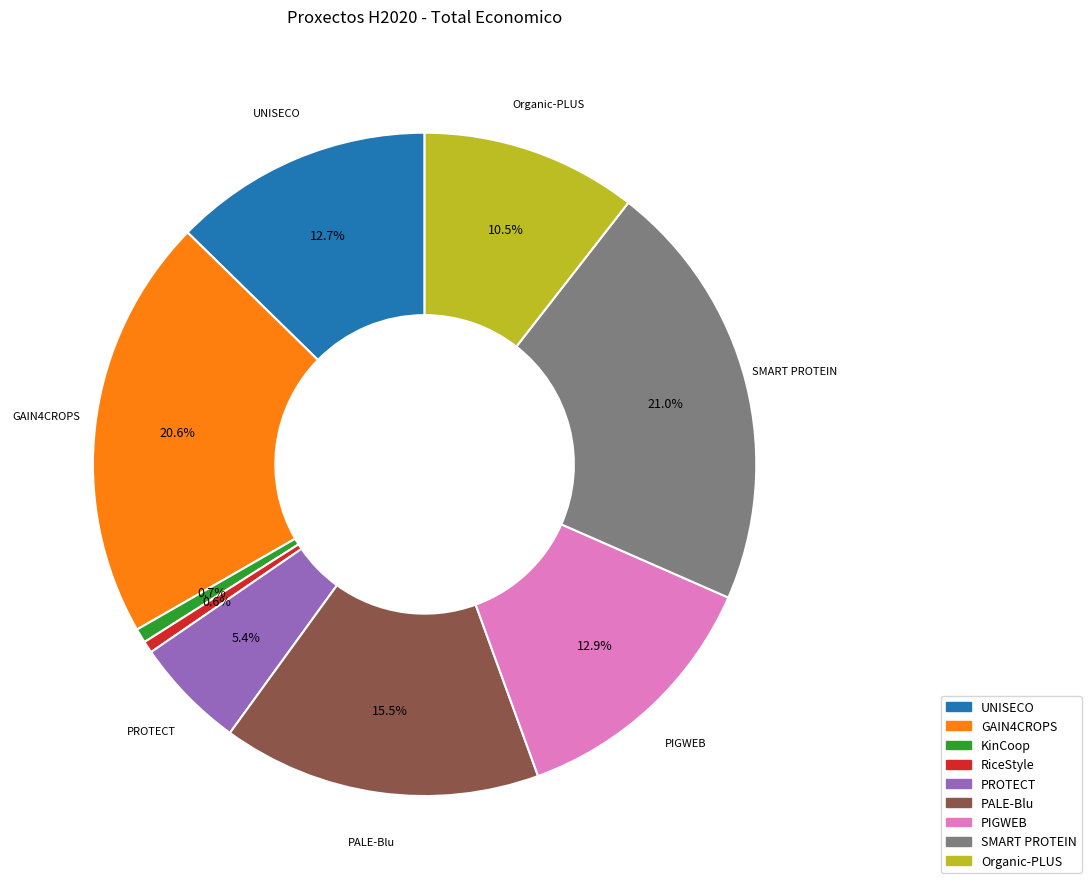

True or false: SMART PROTEIN accounts for 28% of the total.

False